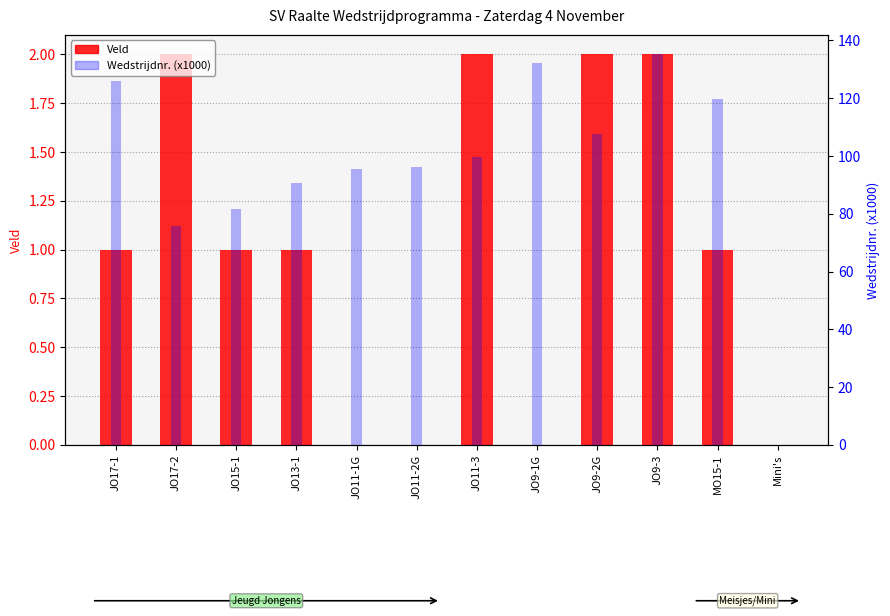

Reading left to right, extract all data points from this chart.

Veld: 1.0	2.0	1.0	1.0	0.0	0.0	2.0	0.0	2.0	2.0	1.0	0.0
Wedstrijdnr. (x1000): 125.9	75.9	81.8	90.5	95.4	96.2	99.6	132.2	107.7	135.2	119.9	0.0